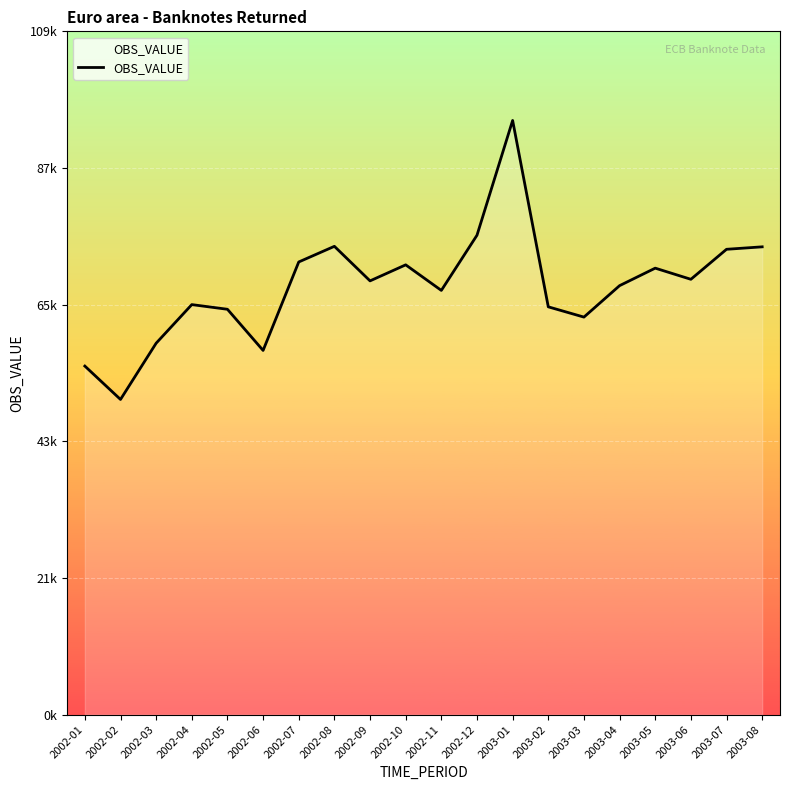

What is the average value?

68364.5